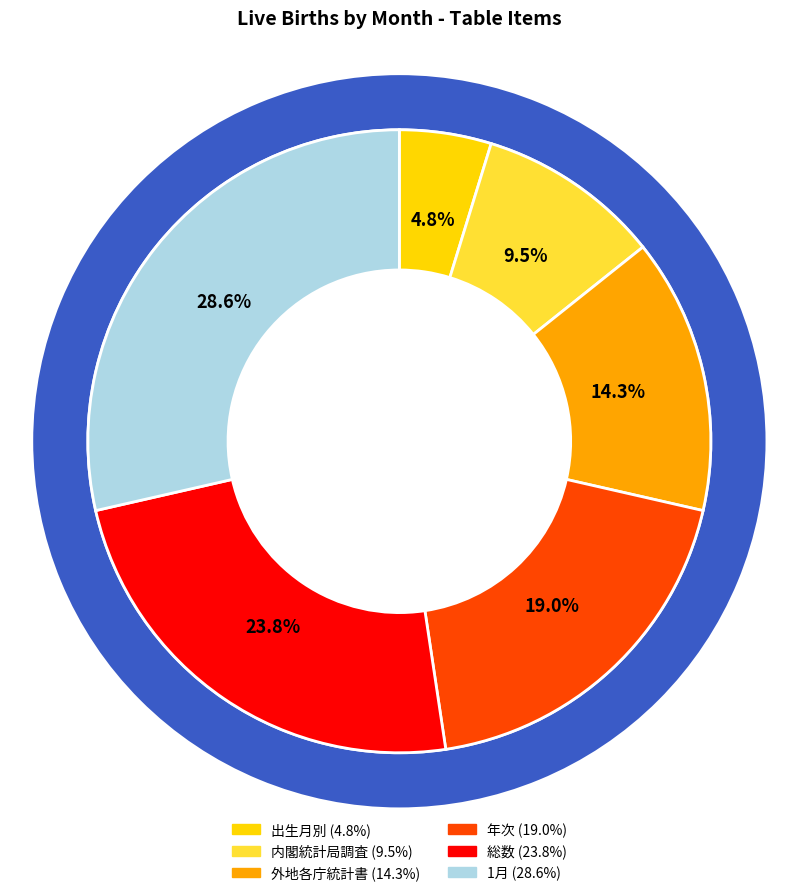

Which category has the biggest portion of the pie?

1月